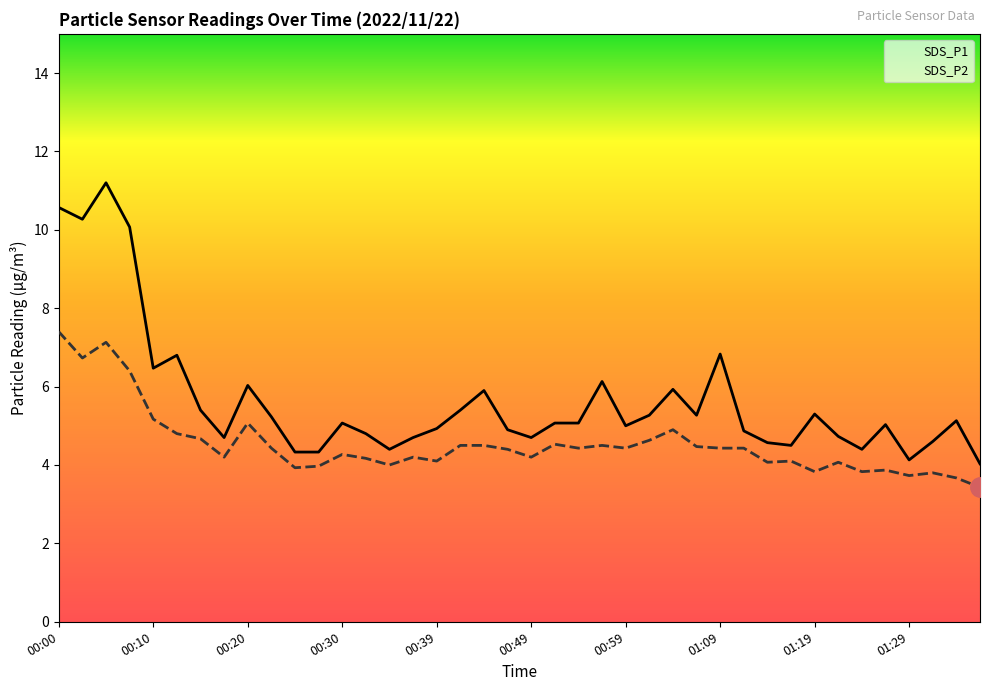

What is the maximum value shown in the chart?

11.2